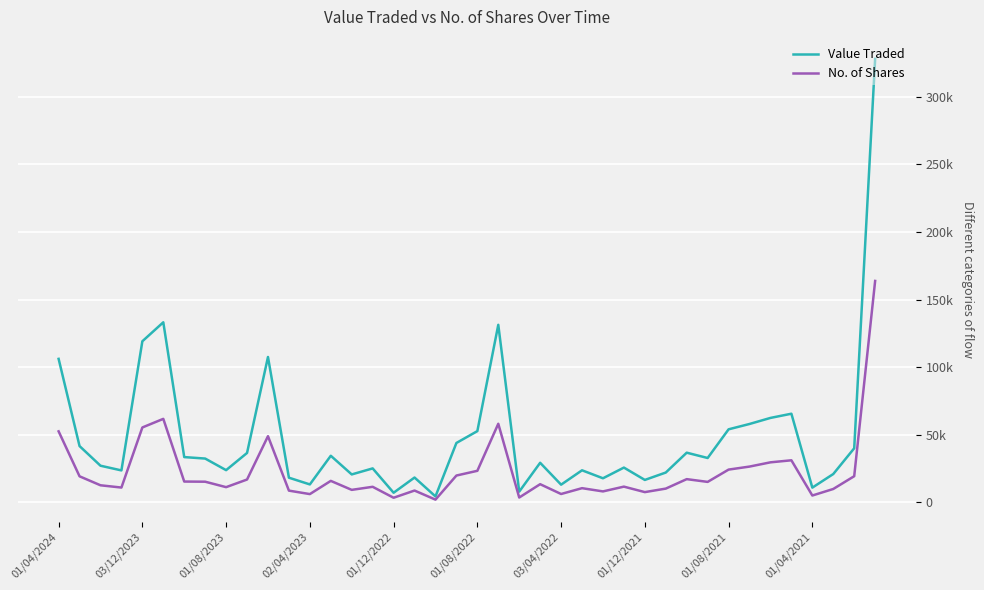

Does the chart display data point markers on the line(s)?

No